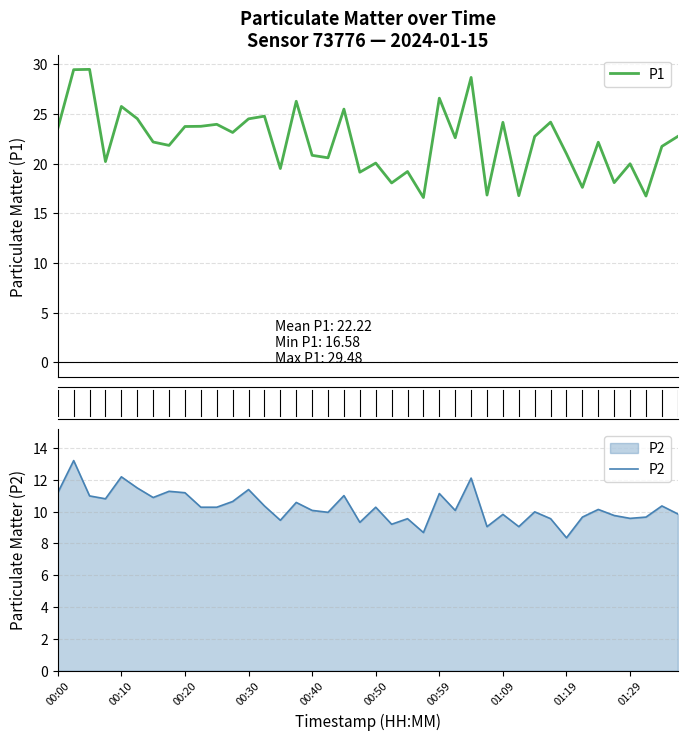

At which label does P2 reach its minimum?

01:19